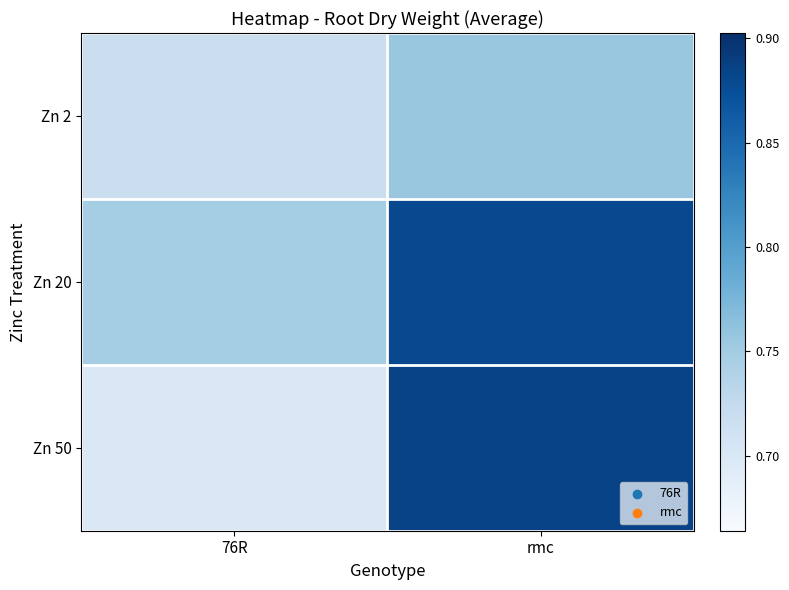

Which series changed the most between 76R and rmc?

Zn 50